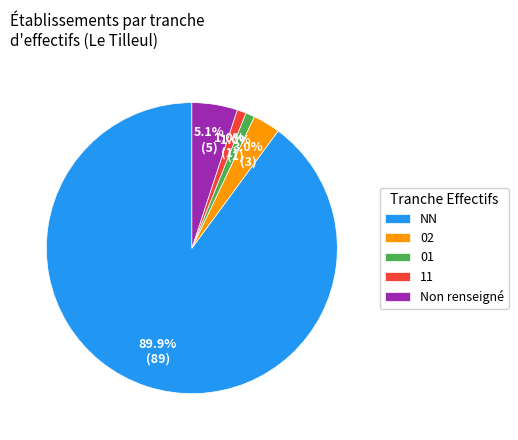

What is the majority slice?

NN